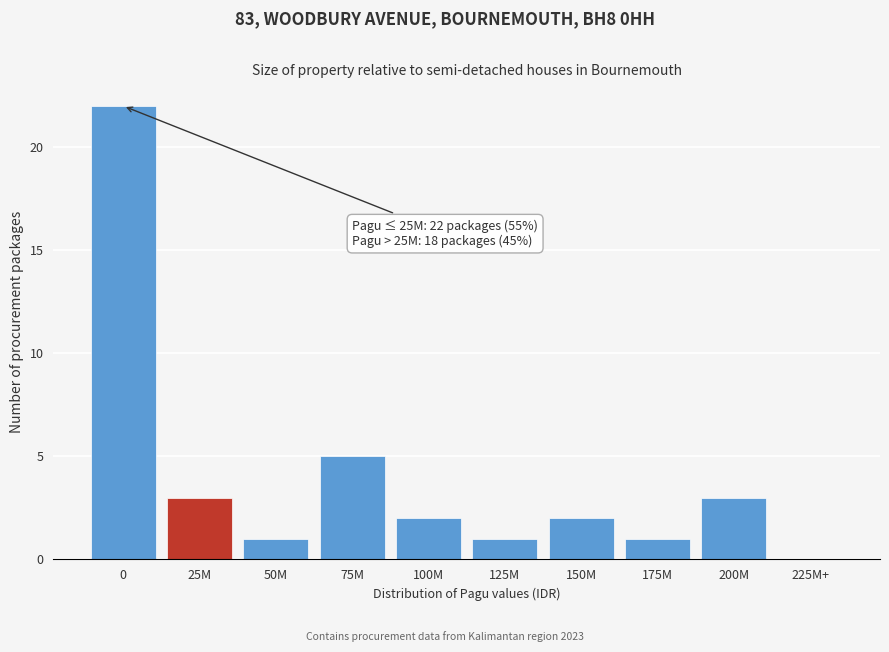

Reading left to right, what are all the values shown in this chart?

0=22	25M=3	50M=1	75M=5	100M=2	125M=1	150M=2	175M=1	200M=3	225M+=0